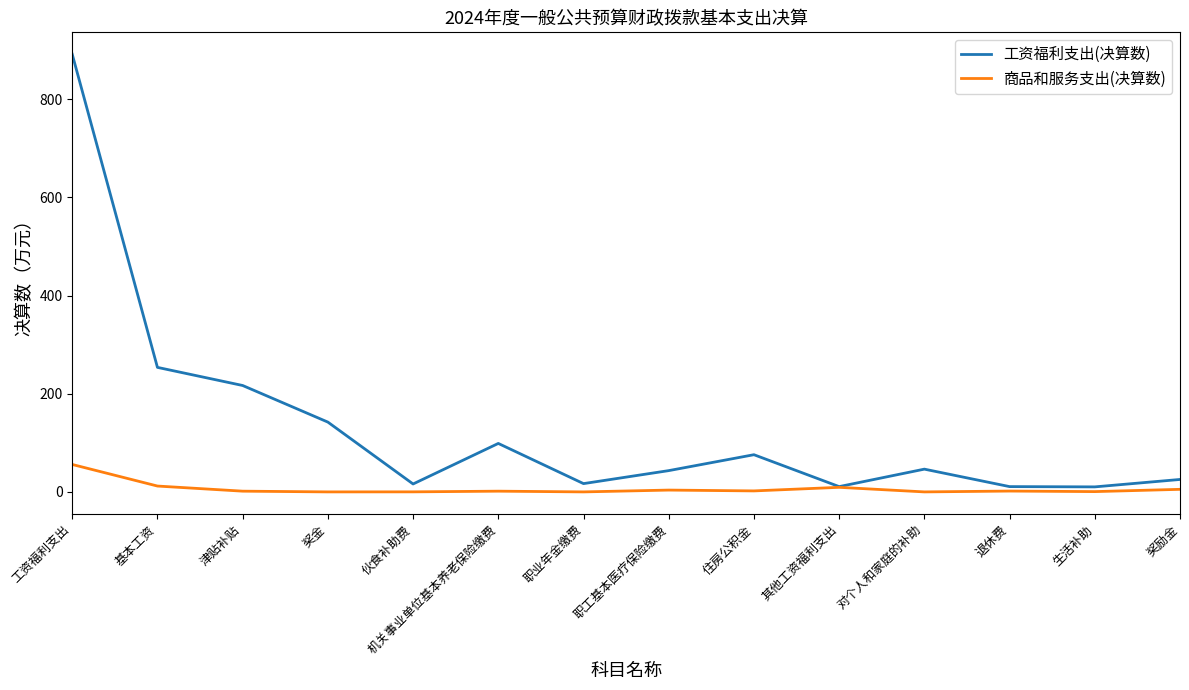

Rank the series by their average value, from lowest to highest.

商品和服务支出(决算数), 工资福利支出(决算数)